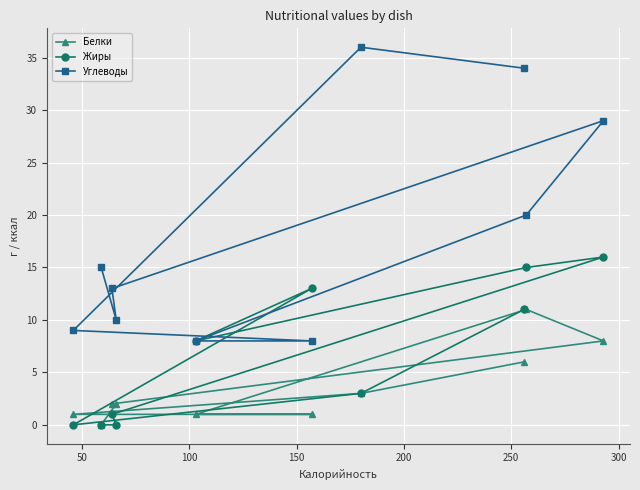

Which series has the largest range (max minus min)?

Углеводы